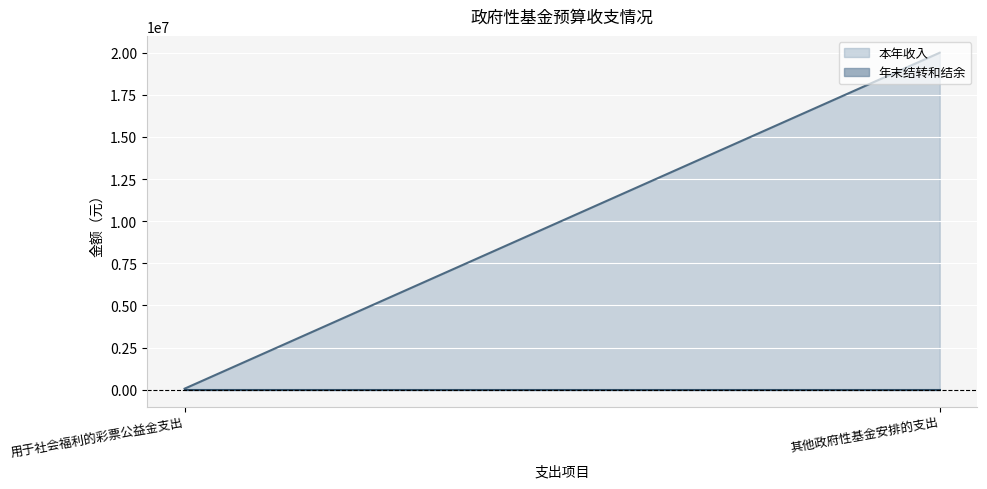

Reading left to right, extract all data points from this chart.

本年收入: 60000	20000000
年末结转和结余: 0	0